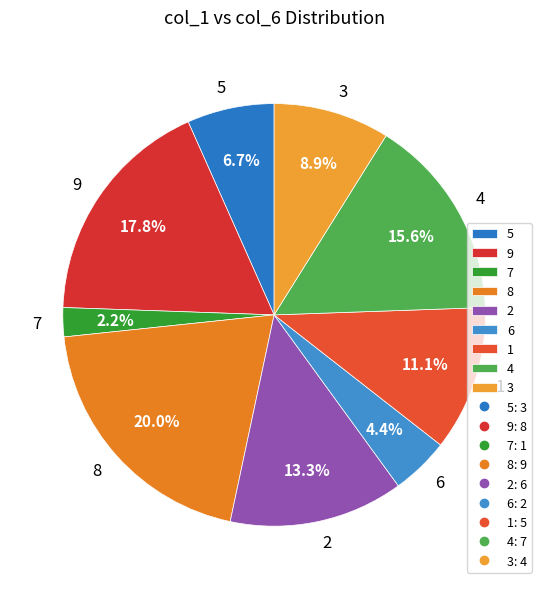

Which slice is the largest?

8